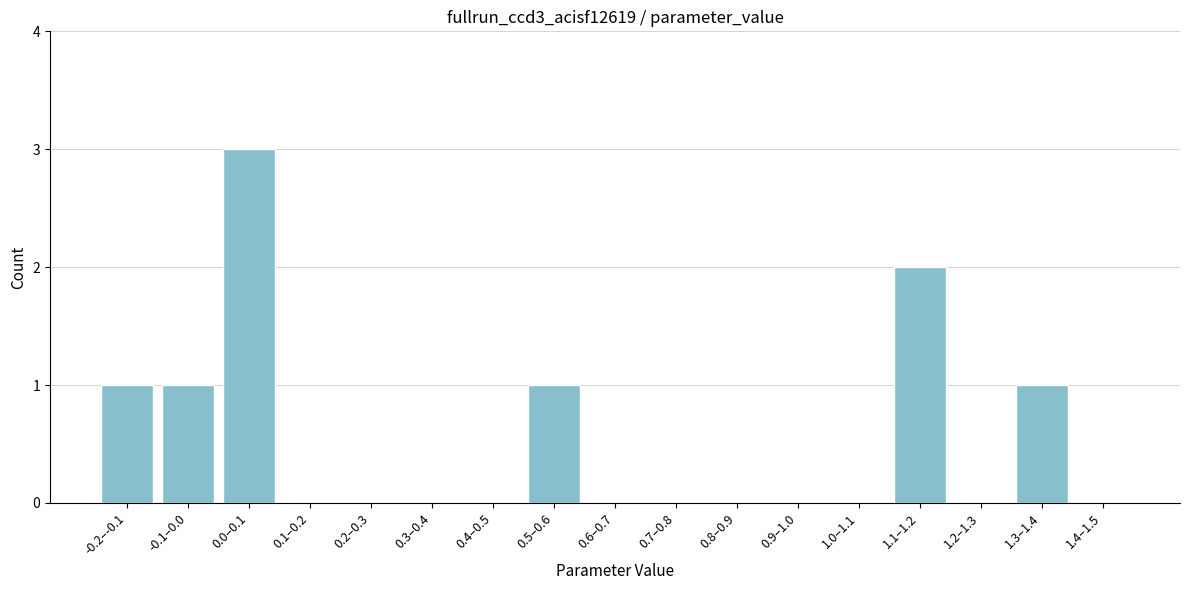

Reading left to right, list all the values displayed in this chart.

-0.2–-0.1=1	-0.1–0.0=1	0.0–0.1=3	0.1–0.2=0	0.2–0.3=0	0.3–0.4=0	0.4–0.5=0	0.5–0.6=1	0.6–0.7=0	0.7–0.8=0	0.8–0.9=0	0.9–1.0=0	1.0–1.1=0	1.1–1.2=2	1.2–1.3=0	1.3–1.4=1	1.4–1.5=0